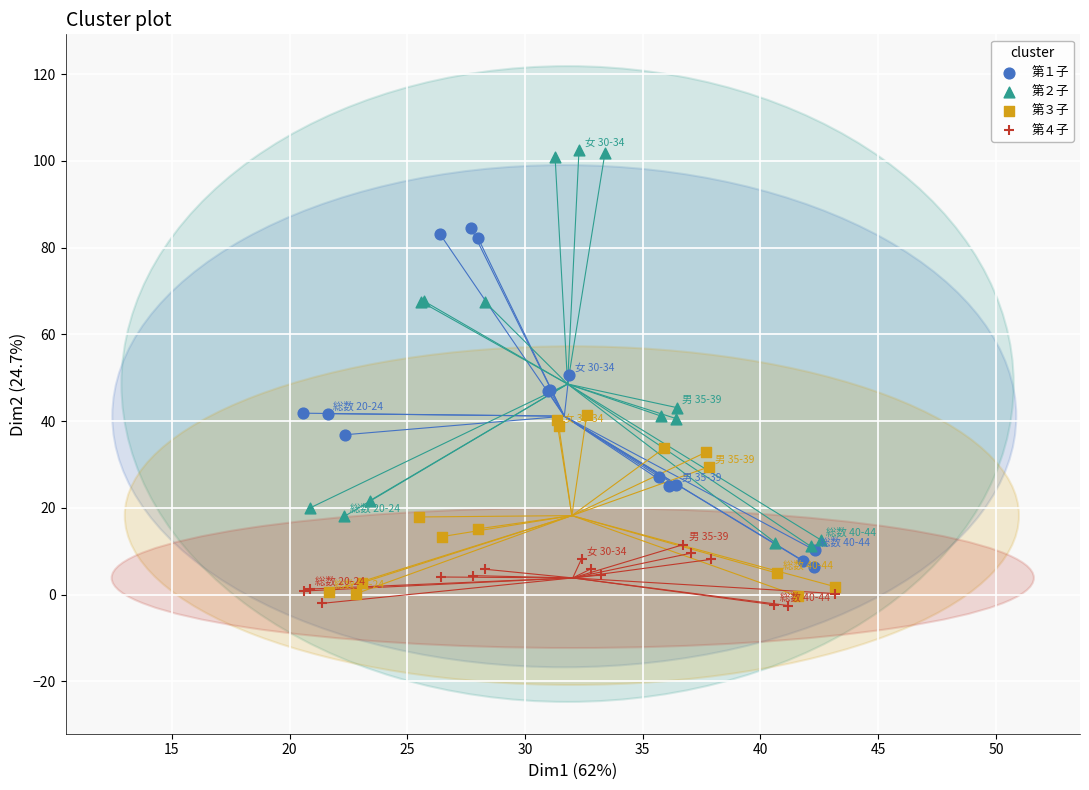

What are all the series names shown in the legend?

第１子, 第２子, 第３子, 第４子